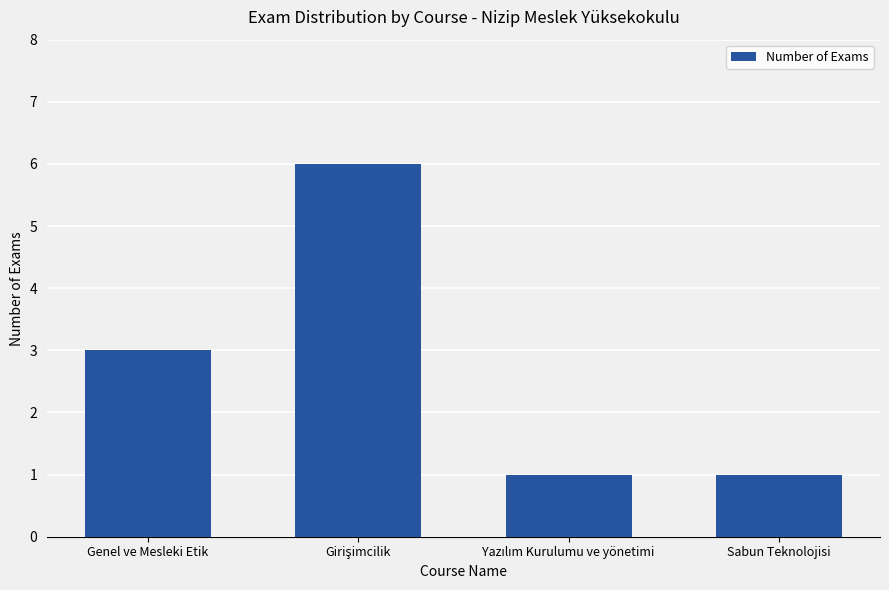

How many values are below 3?

2